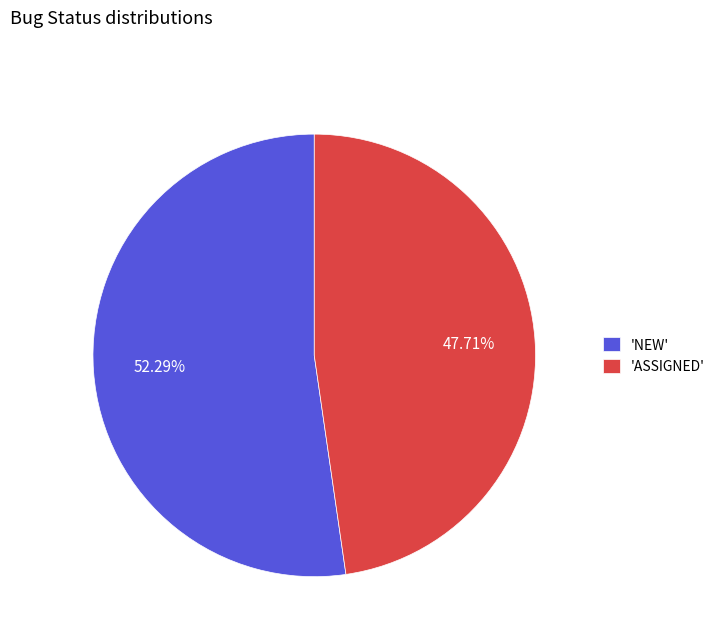

Is there any slice that represents more than half of the pie?

Yes